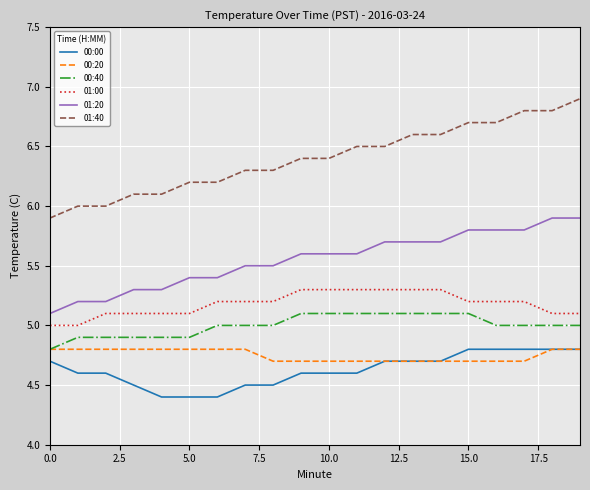

True or false: 01:20 and 01:40 cross at least once.

False